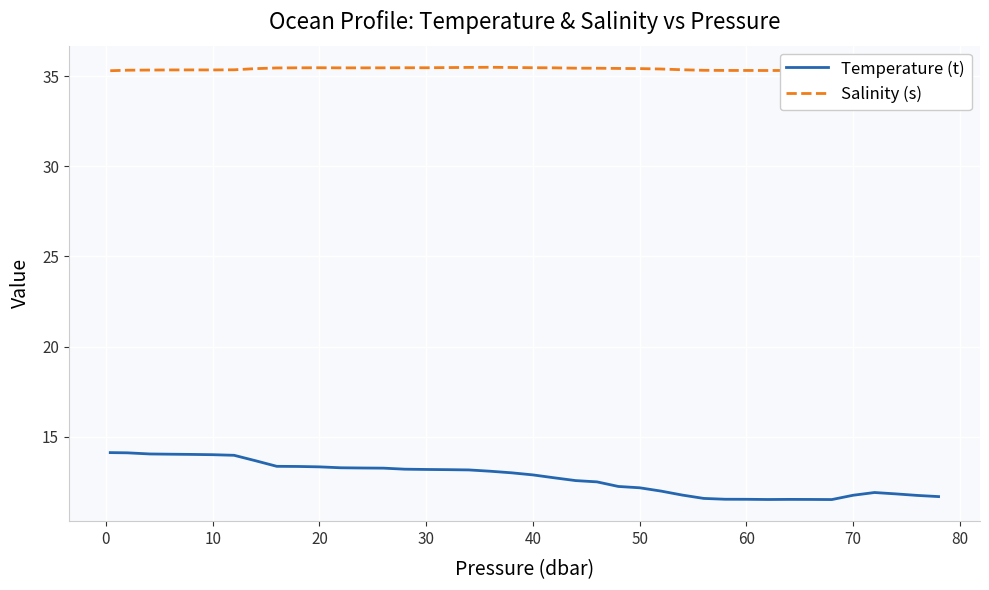

Which series has the widest spread of values?

Temperature (t)